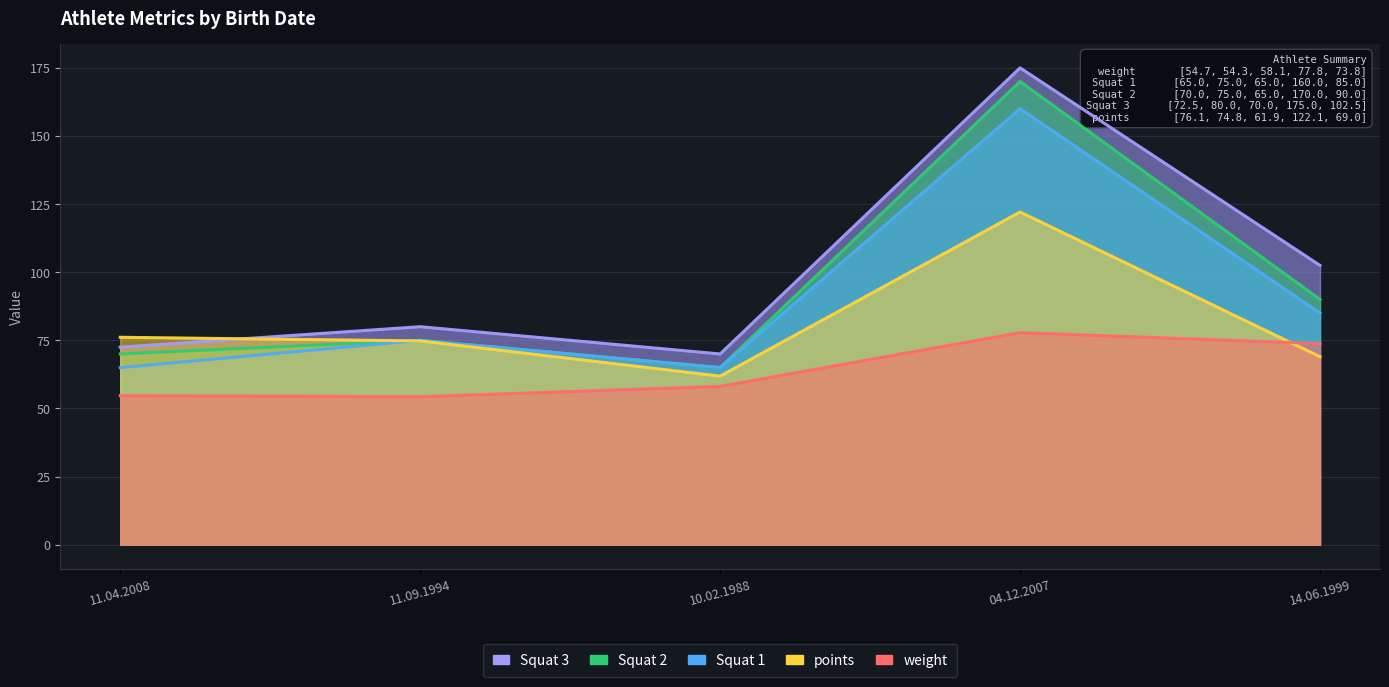

What are all the series names shown in the legend?

Squat 3, Squat 2, Squat 1, points, weight